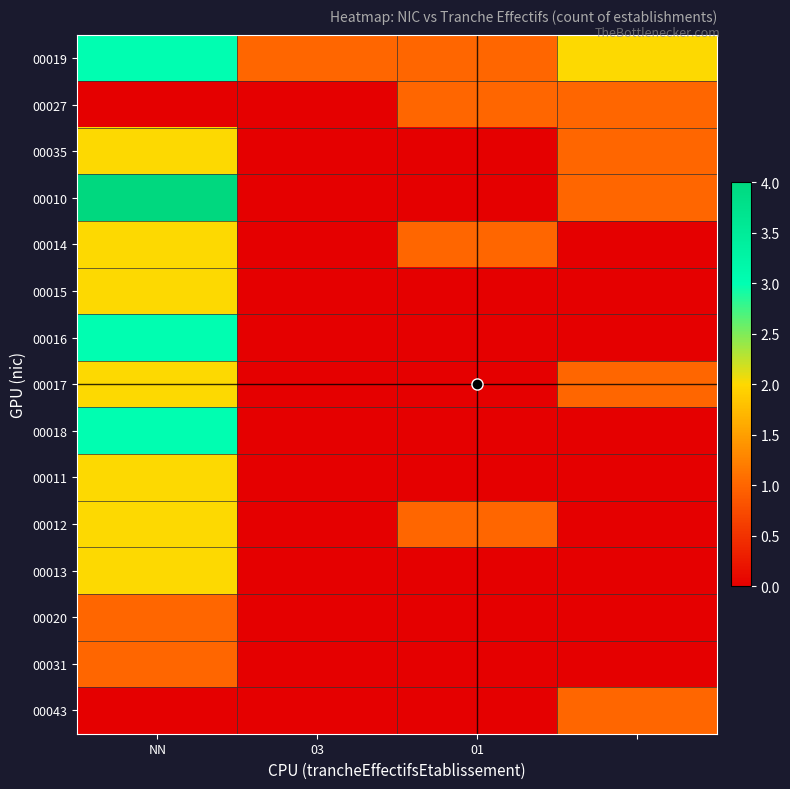

List the series in order of their peak value, highest first.

00010, 00019, 00016, 00018, 00035, 00014, 00015, 00017, 00011, 00012, 00013, 00027, 00020, 00031, 00043